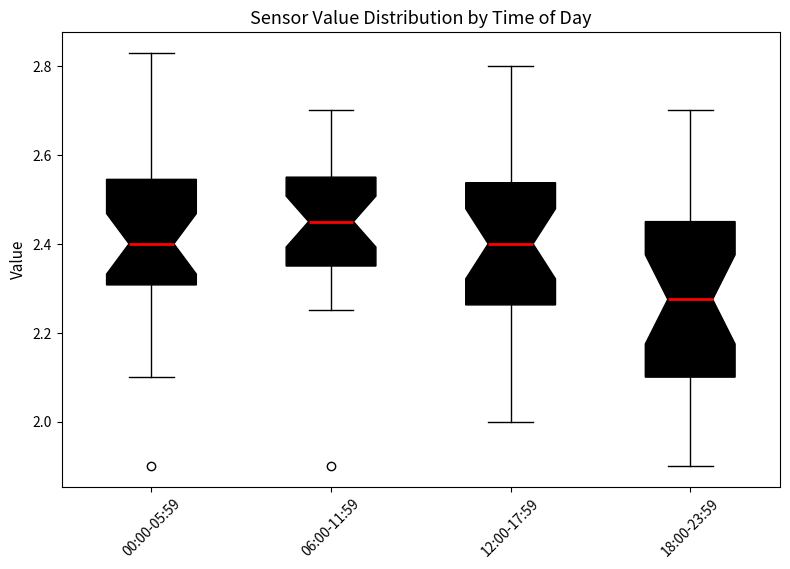

Which box's median line is the lowest?

18:00-23:59